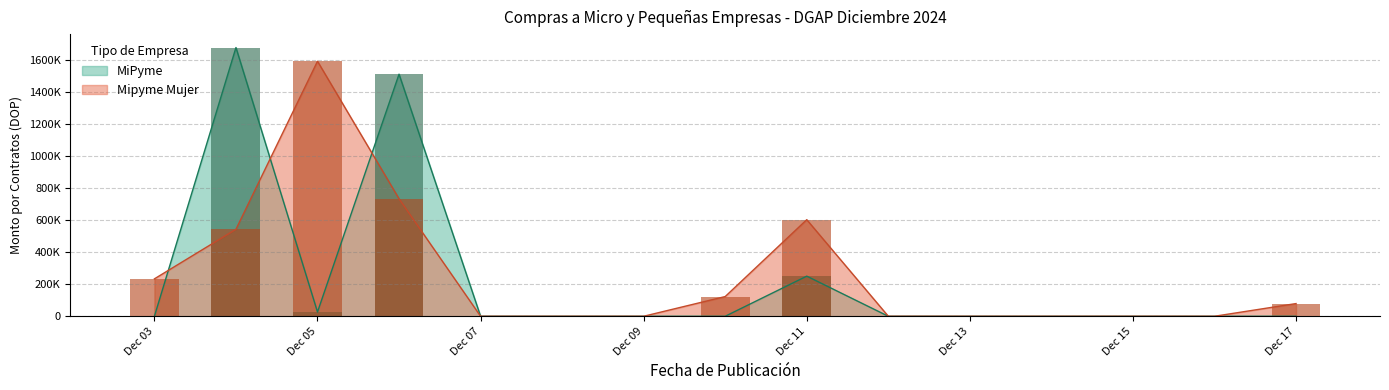

What is the maximum value for Mipyme Mujer?

1589487